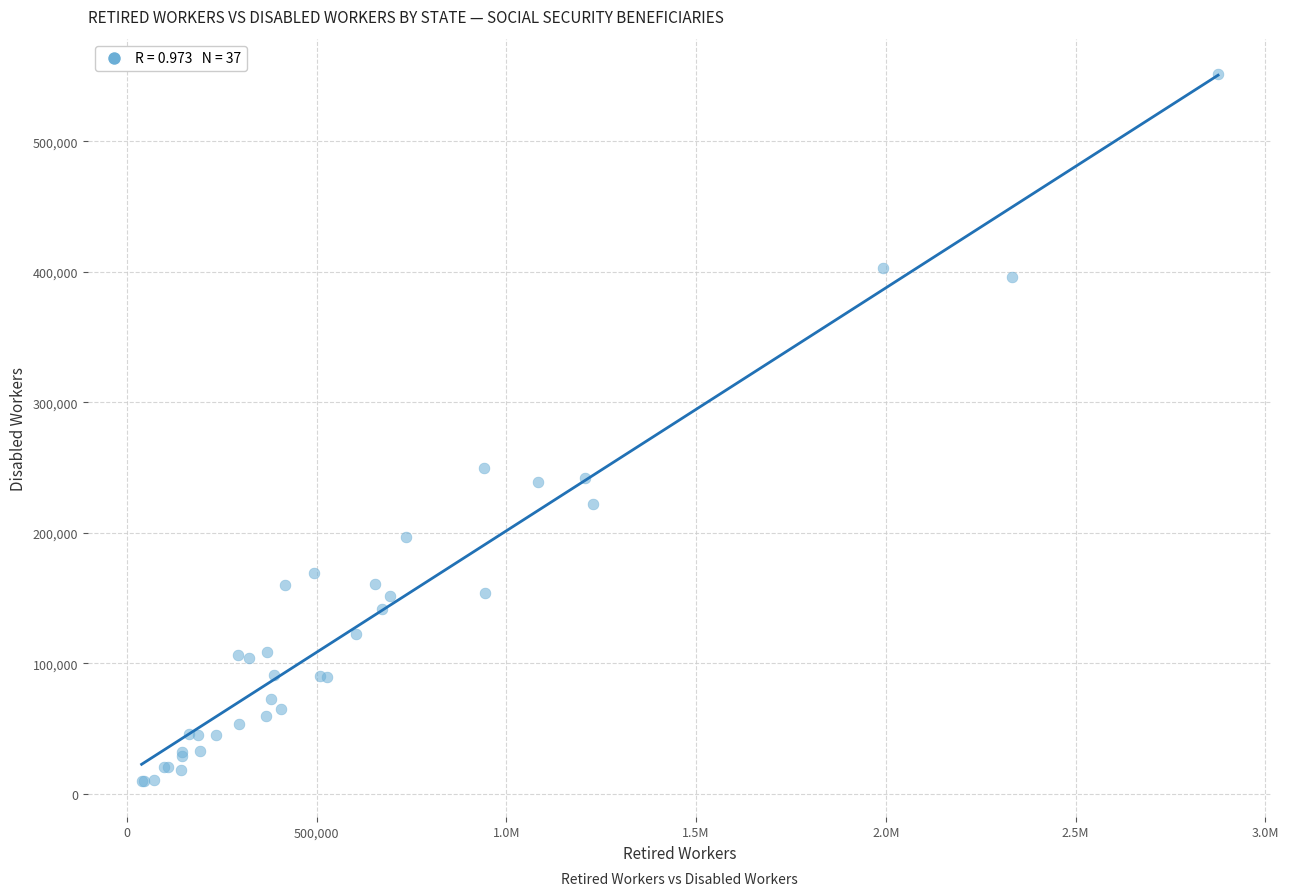

What Y value in the scatter plot is closest to 280513?

249761